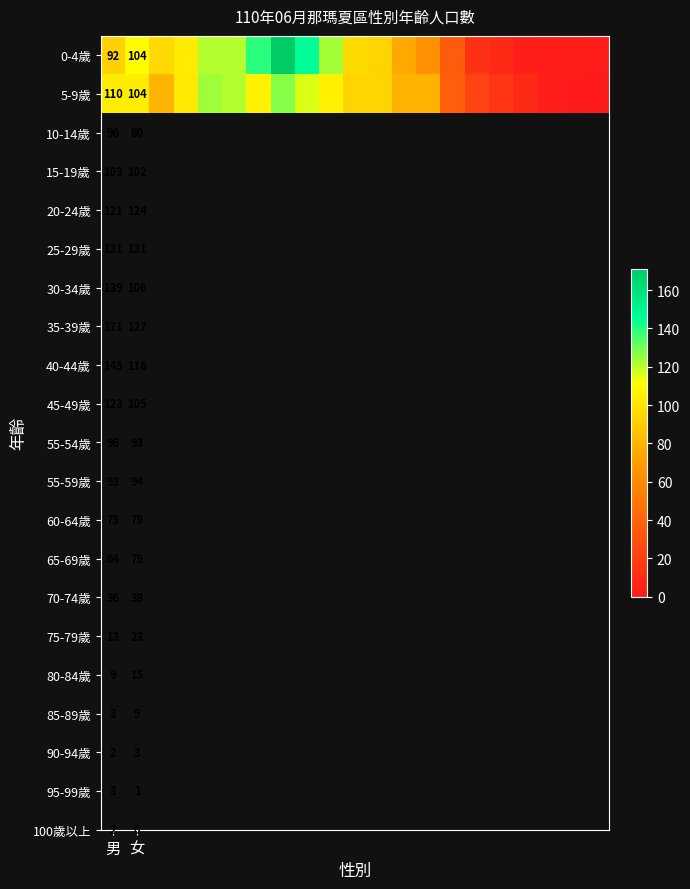

The 5-9歲 series shows 171 at 男. True or false?

False